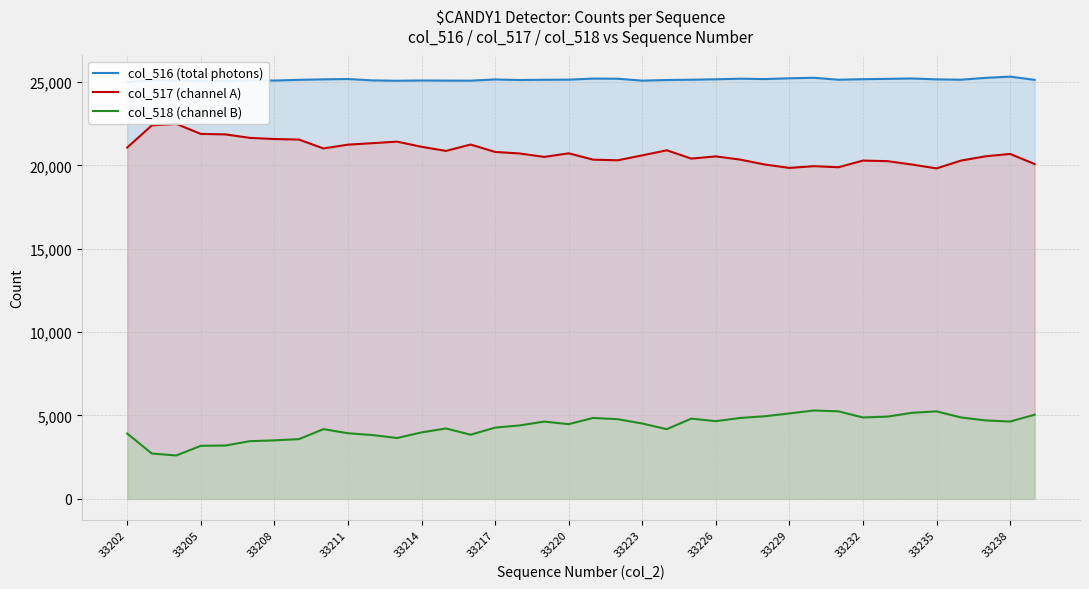

What is the minimum value for col_518 (channel B)?

2603